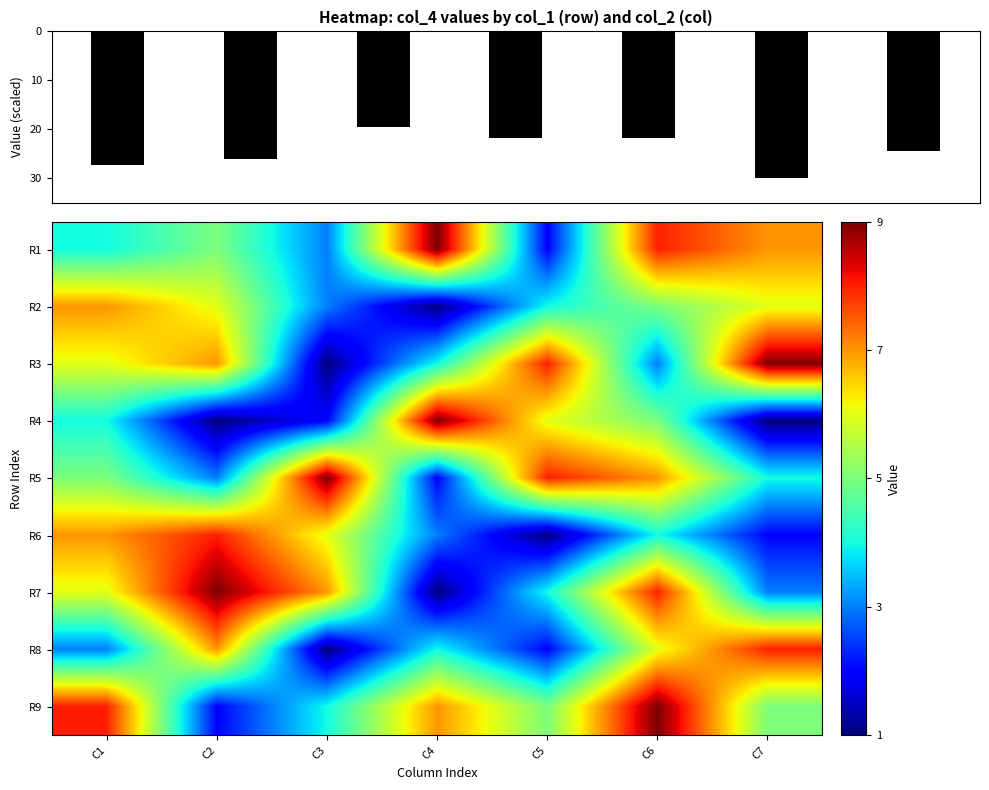

Count the R9 values in the range 4 to 8.

5